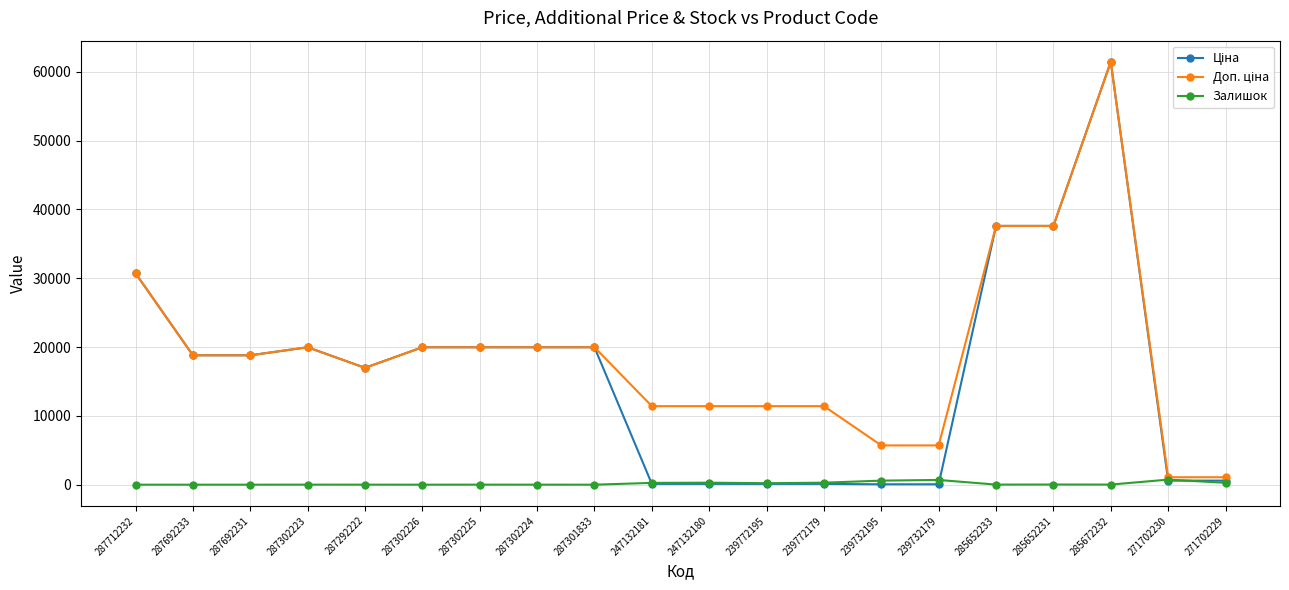

What is the label of the 2nd point from the left?

287692233